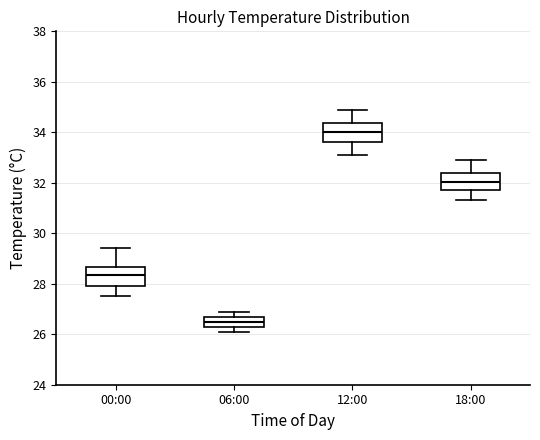

Where does the median line of the box for 18:00 sit on the y-axis? The values are not printed on the chart, so give them approximately, as read against the axis.

32.0